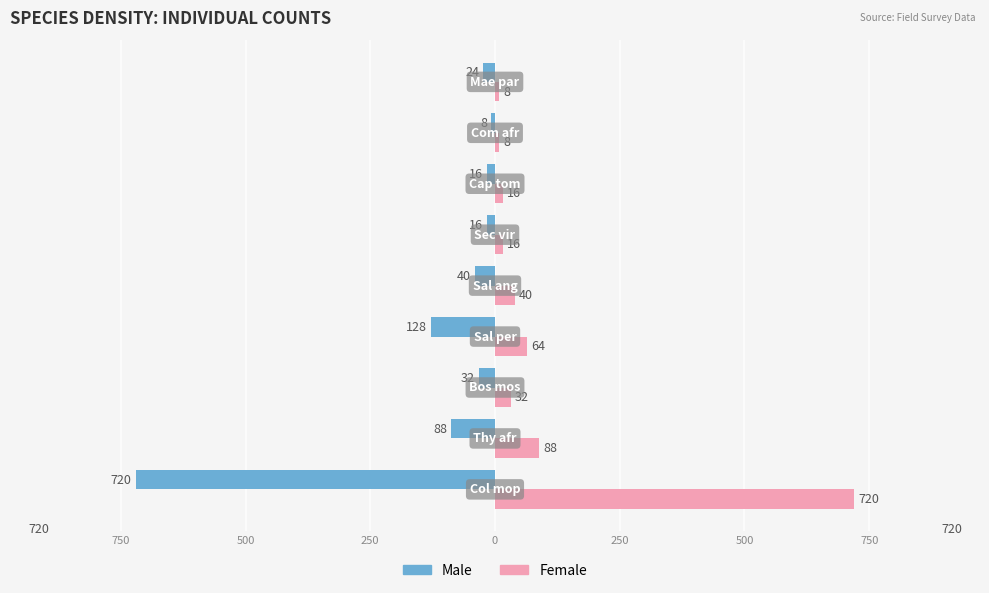

At how many categories does at least one series exceed 210?

1